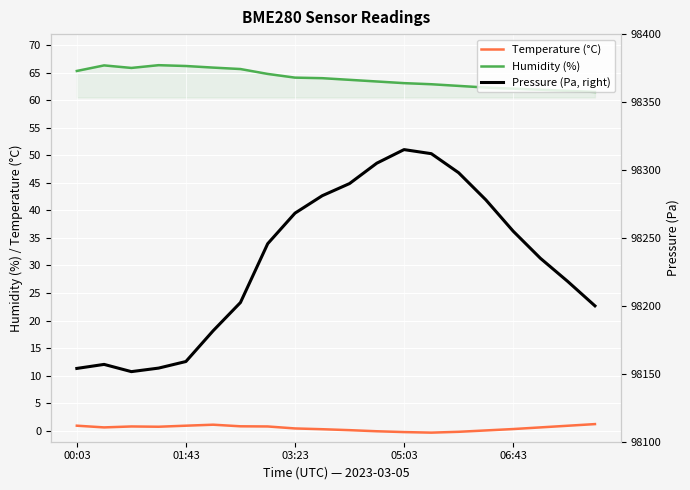

Rank the series at 15 from highest to lowest value.

Pressure (Pa, right), Humidity (%), Temperature (°C)